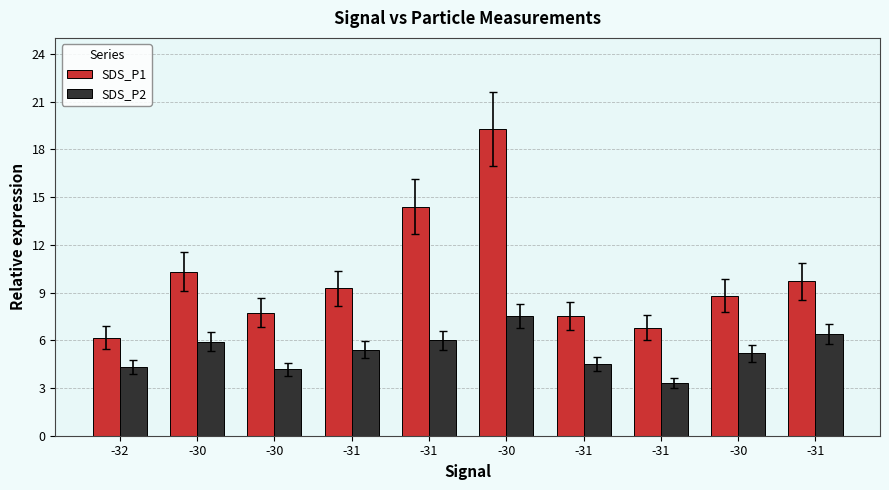

List the labels in order of SDS_P1 value, largest first.

-30, -31, -30, -31, -31, -30, -30, -31, -31, -32